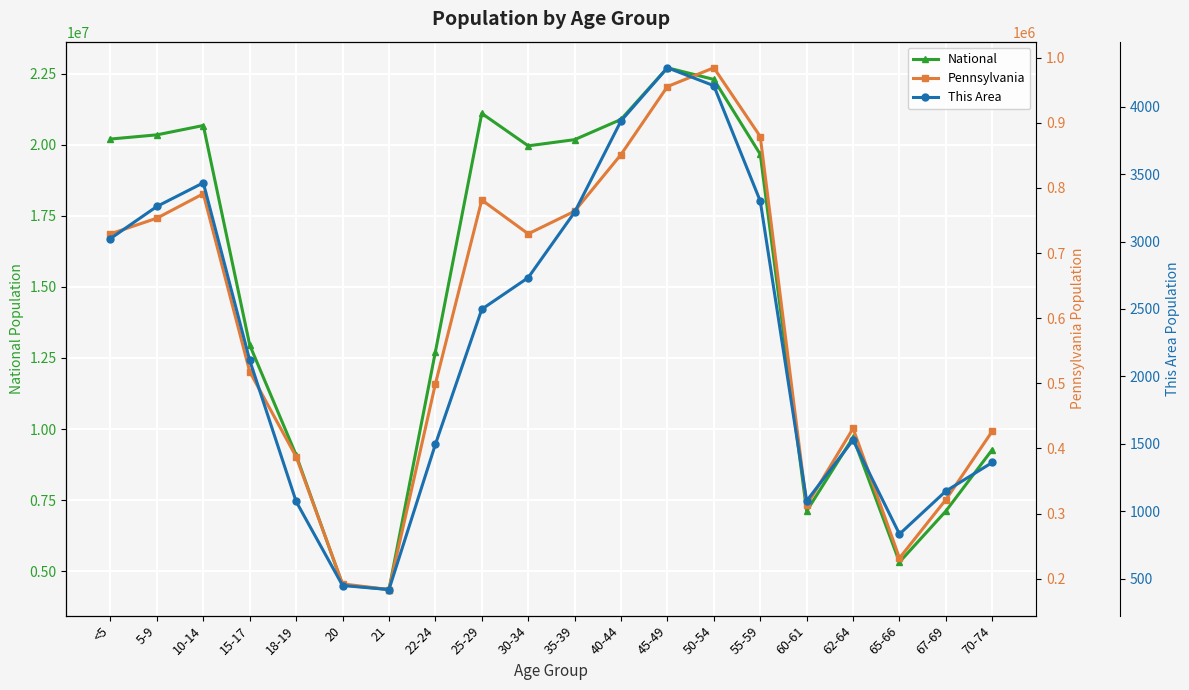

What is the smallest value displayed?

420